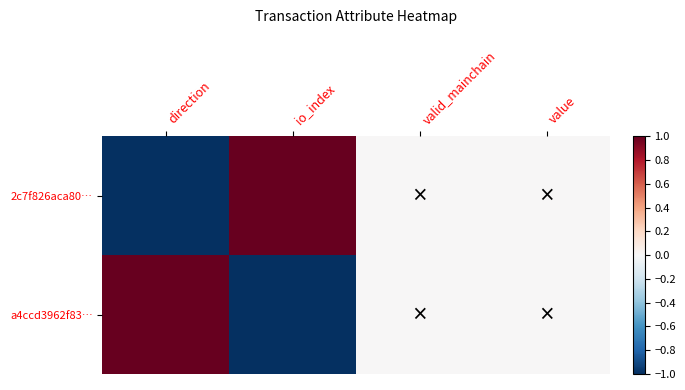

Which series has the largest range (max minus min)?

2c7f826aca80…